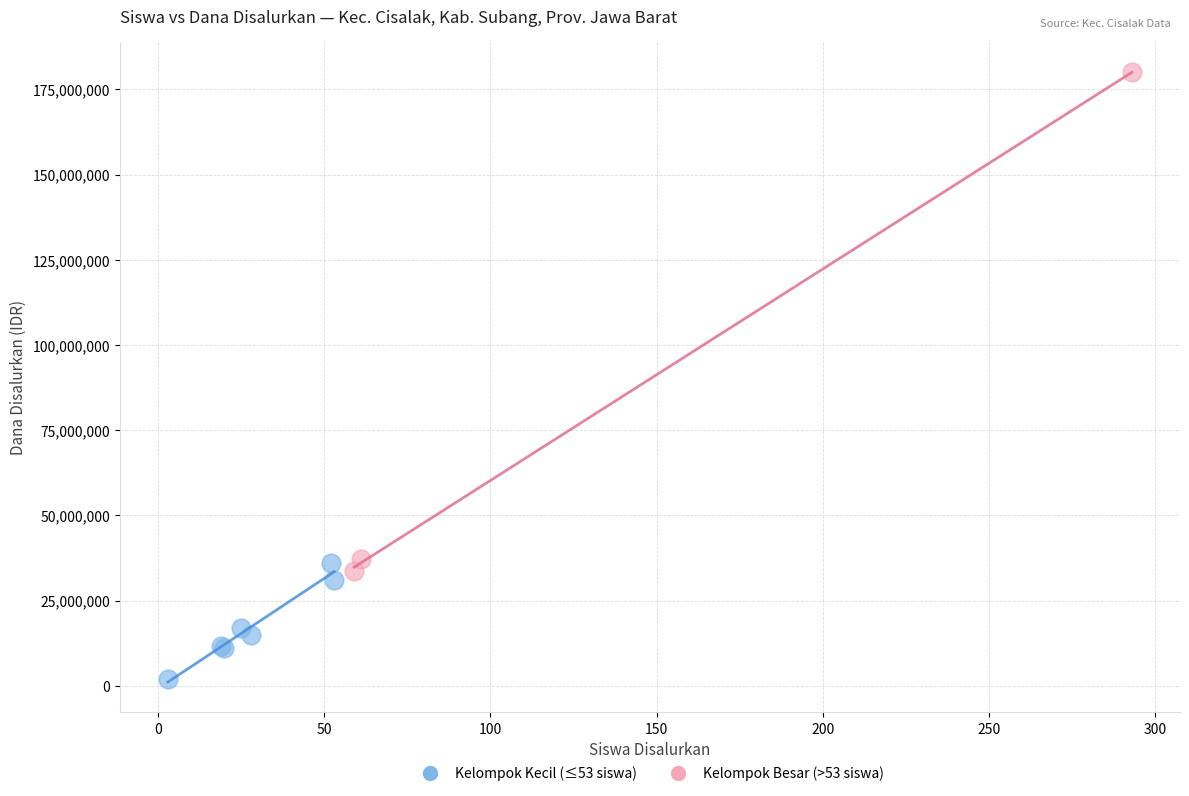

Which series reaches the minimum Y coordinate?

Kelompok Kecil (≤53 siswa)